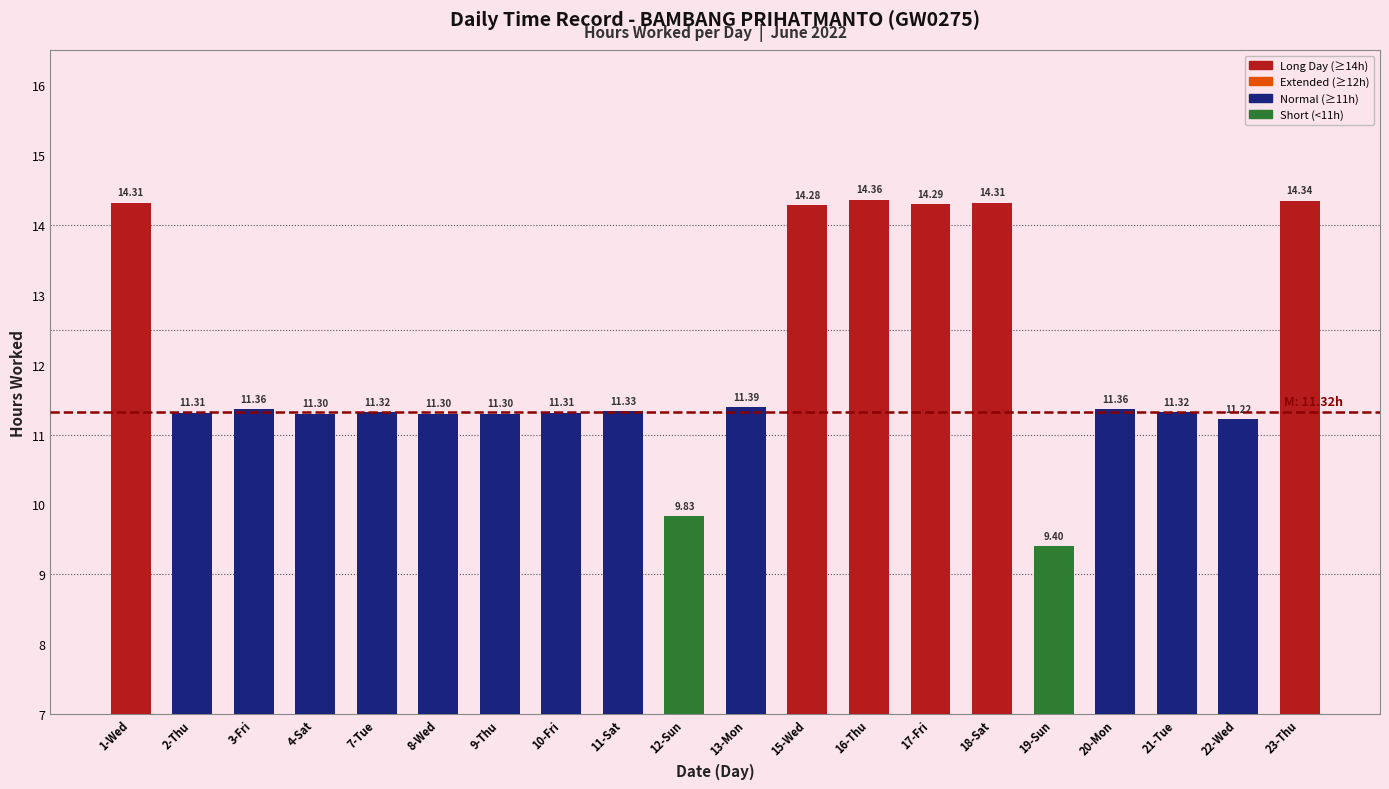

What is the average value?

12.0